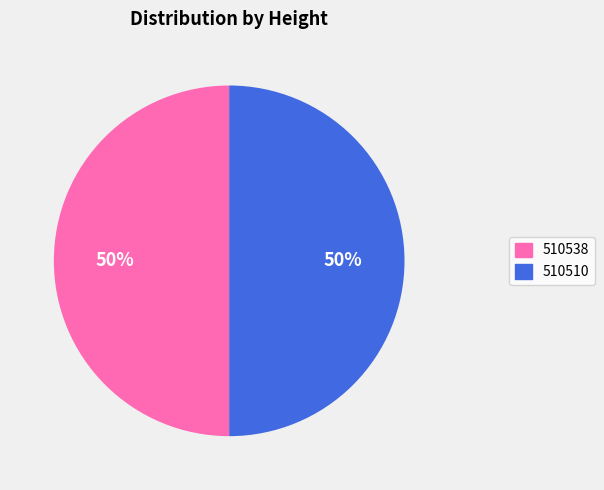

To the nearest percent, what percentage of the pie is 510538?

50%